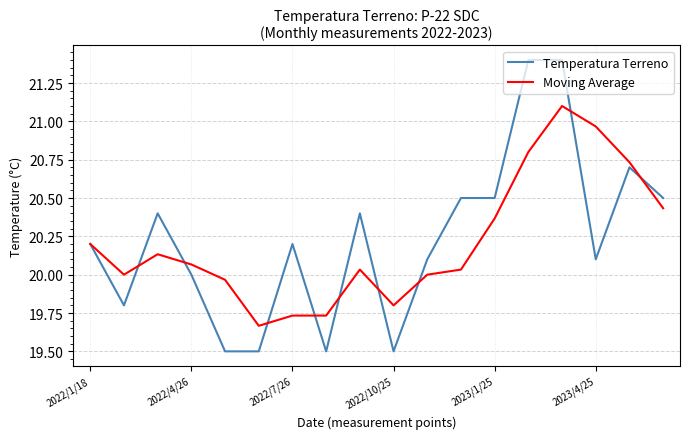

Which series has the largest range (max minus min)?

Temperatura Terreno